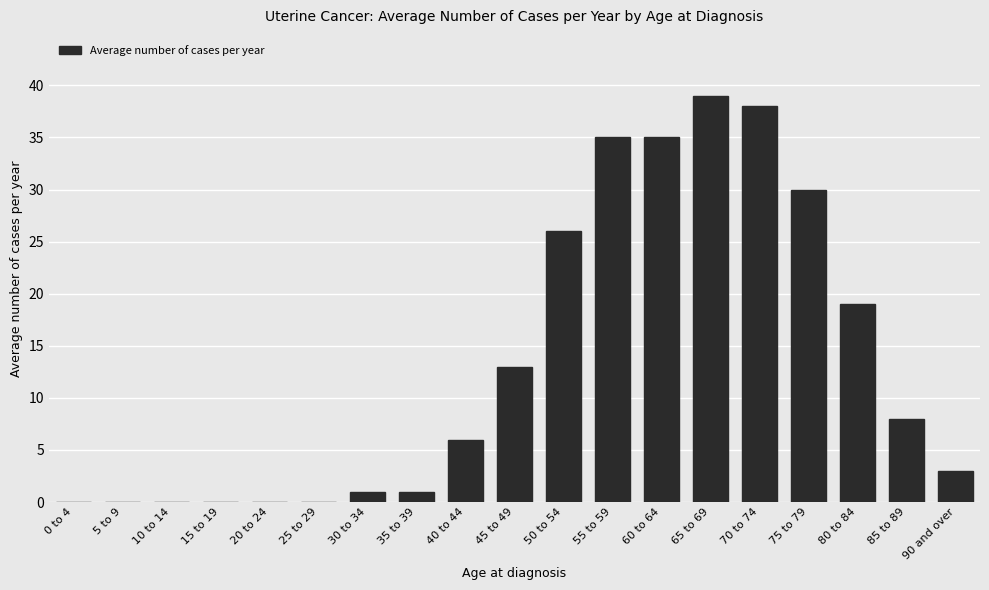

The chart shows a value of 25 at 10 to 14. True or false?

False